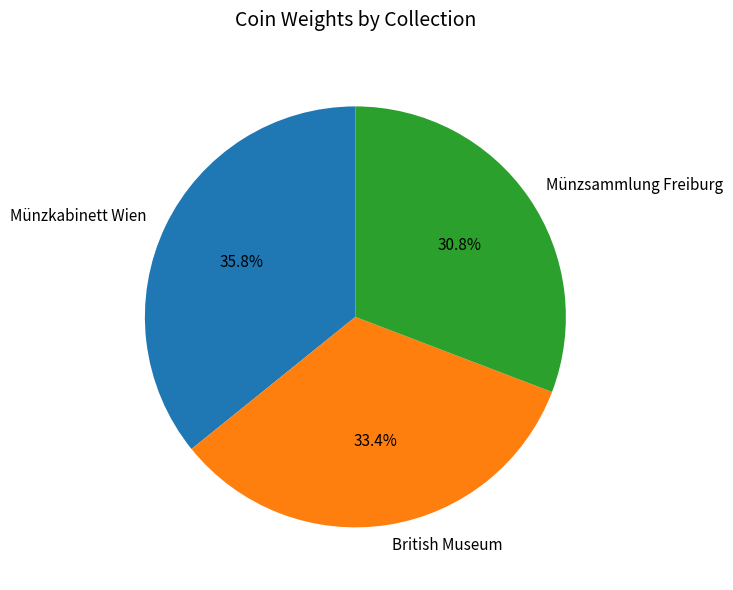

What is the smallest slice in the pie chart?

Münzsammlung Freiburg